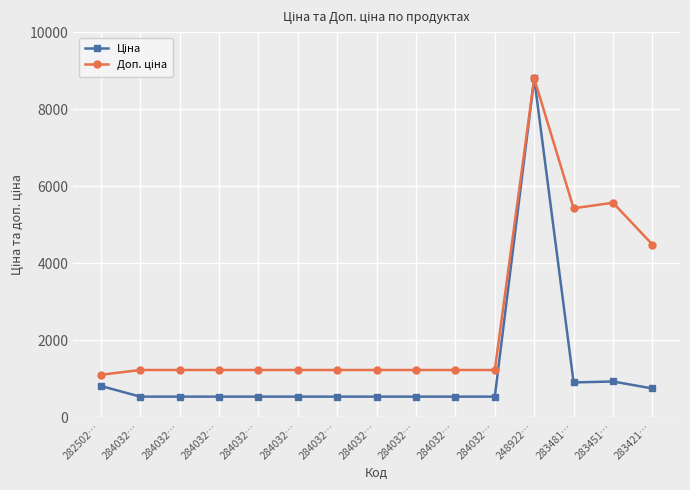

Where is Доп. ціна nearest to the value 4949?

283421…